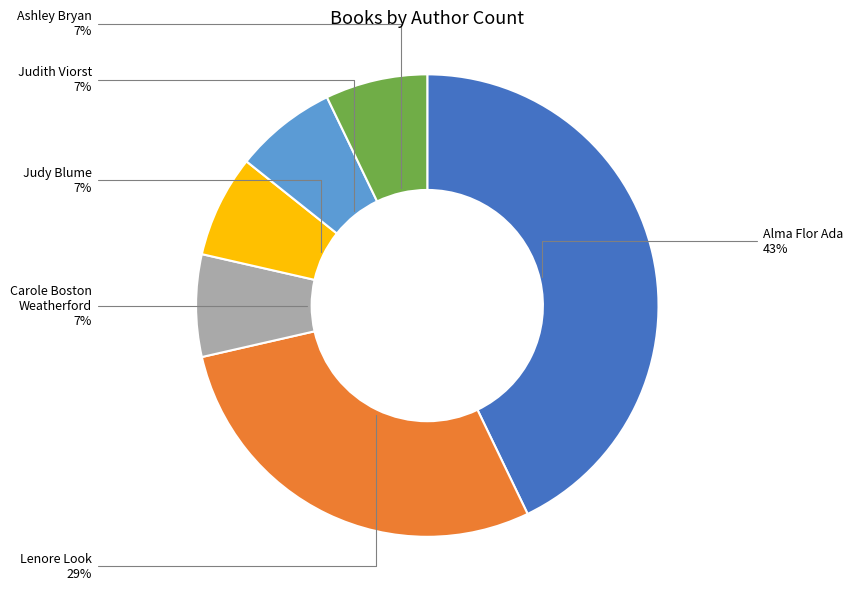

To the nearest percent, what percentage of the pie is Lenore Look?

29%